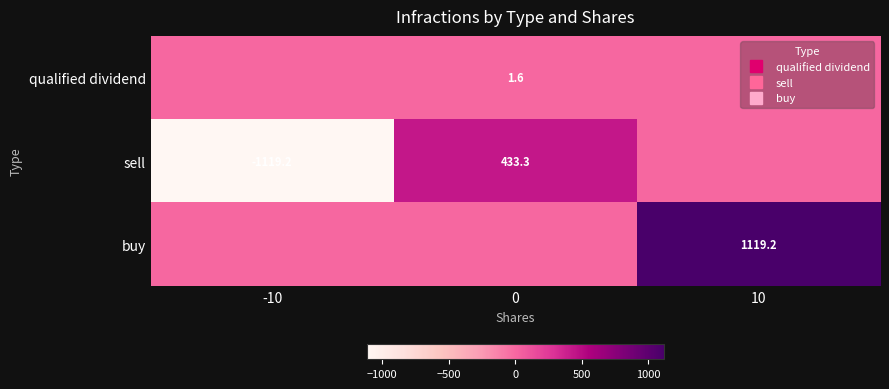

True or false: sell has a value of -1119.2 at -10.

True